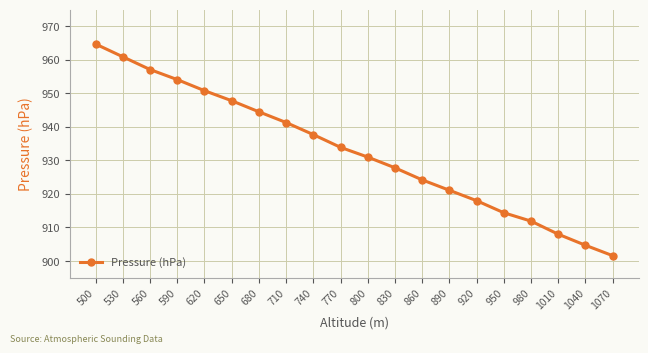

What is the approximate value at 860?

924.2